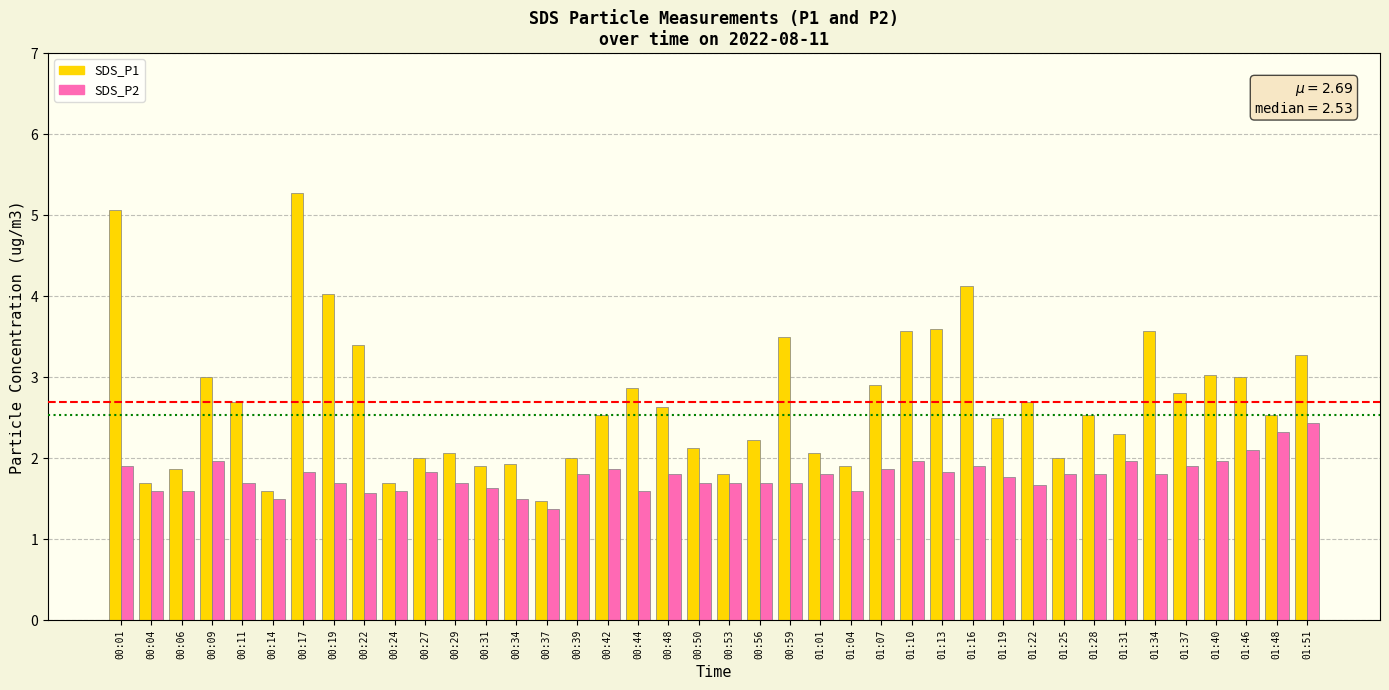

Where is SDS_P2 nearest to the value 1?

00:37